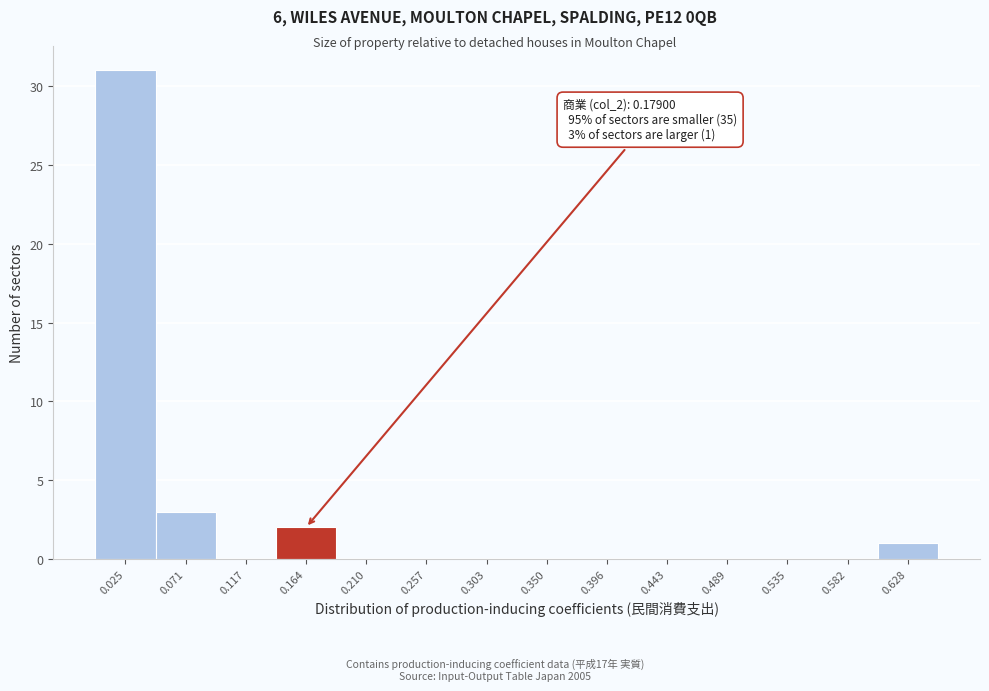

Over which range of the x-axis is the bar tallest?

0.000 to 0.050